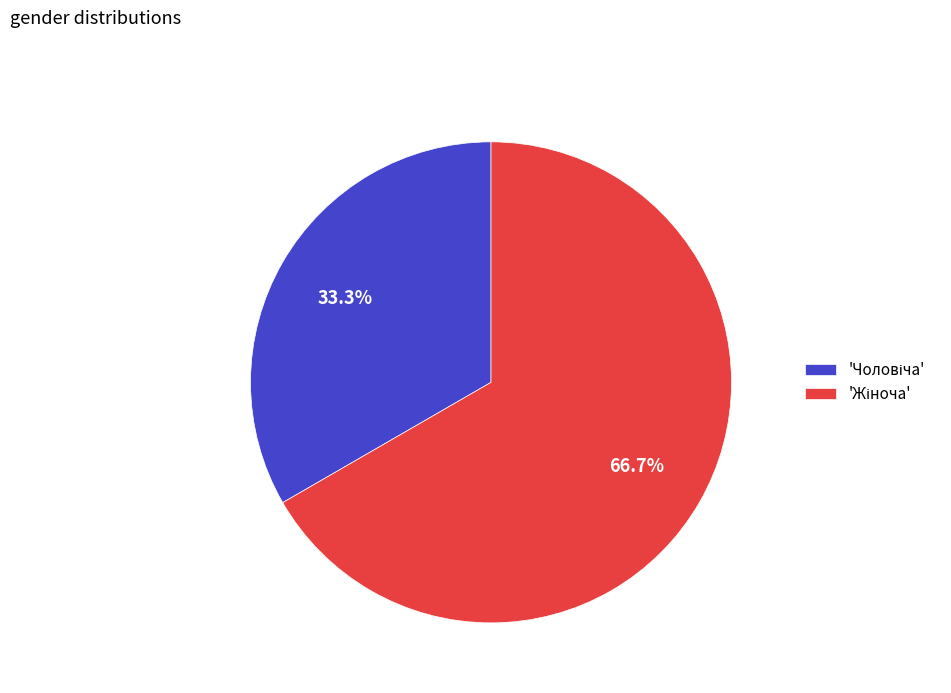

Does any single category account for the majority?

Yes